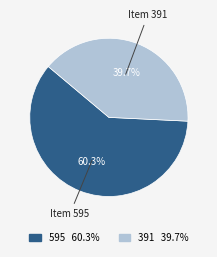

Count the number of slices in the pie.

2